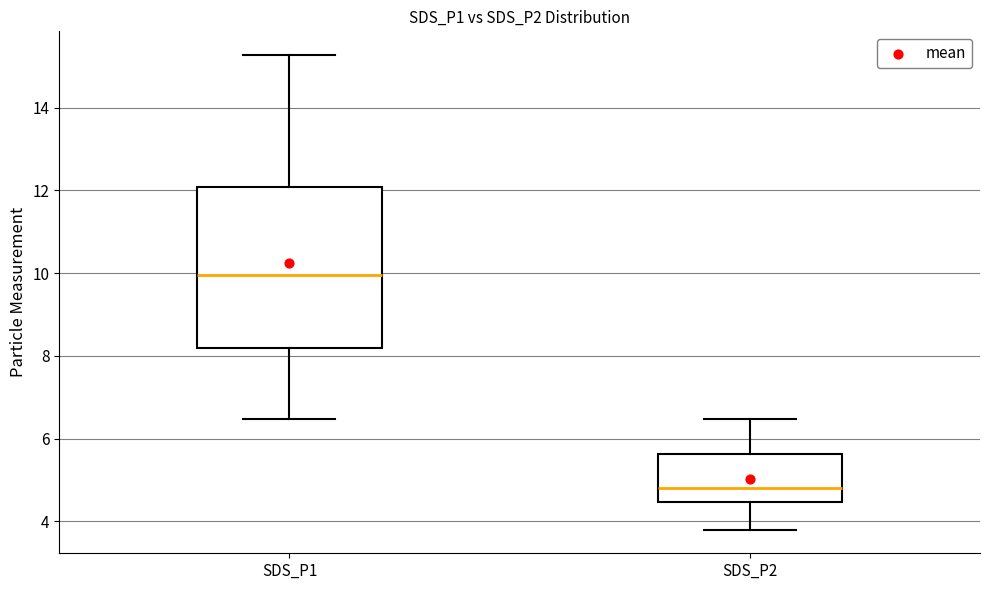

Which box's median line is the highest?

SDS_P1